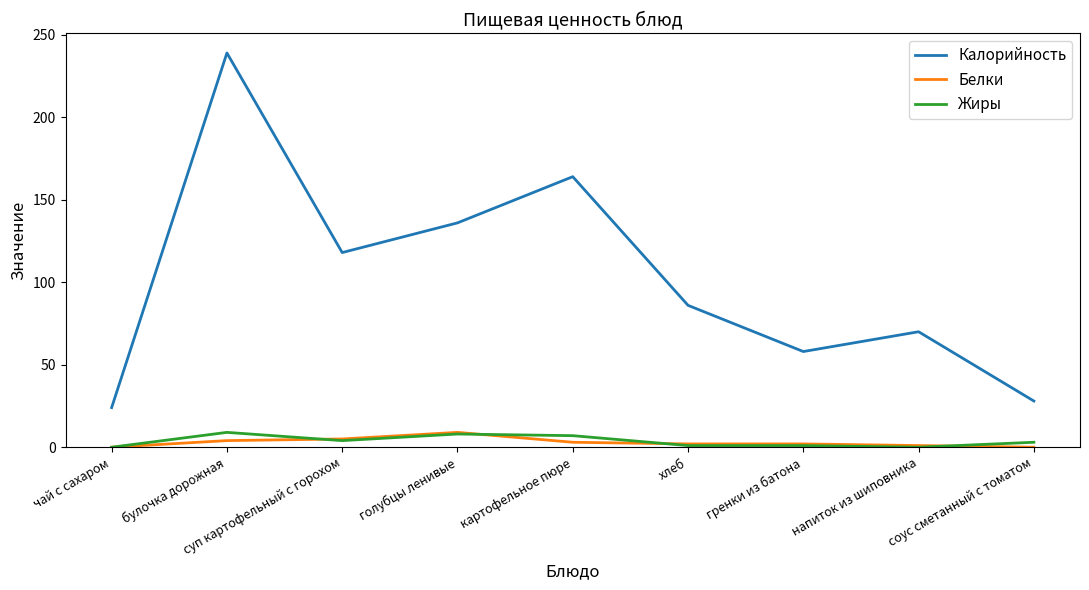

At which category is the sum across all series the highest?

булочка дорожная